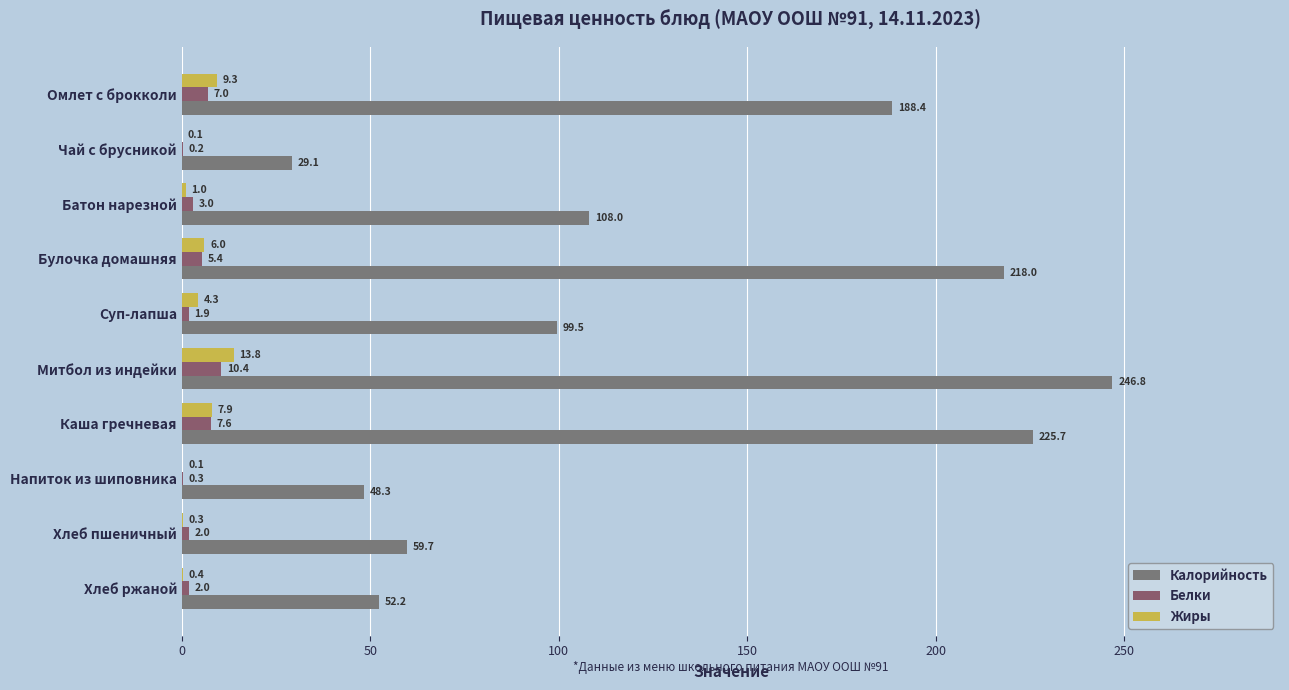

How many values in the Жиры series exceed 4?

5